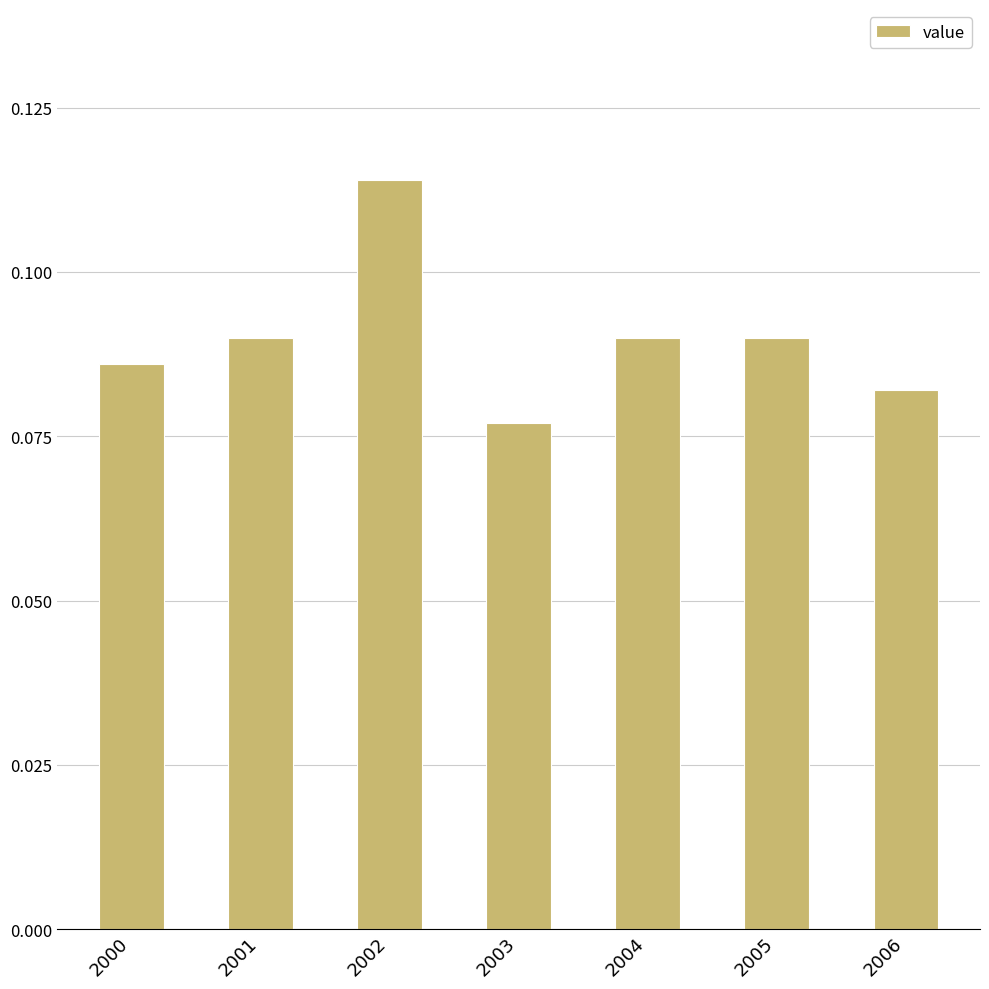

The chart shows a value of 0.2 at 2002. True or false?

False